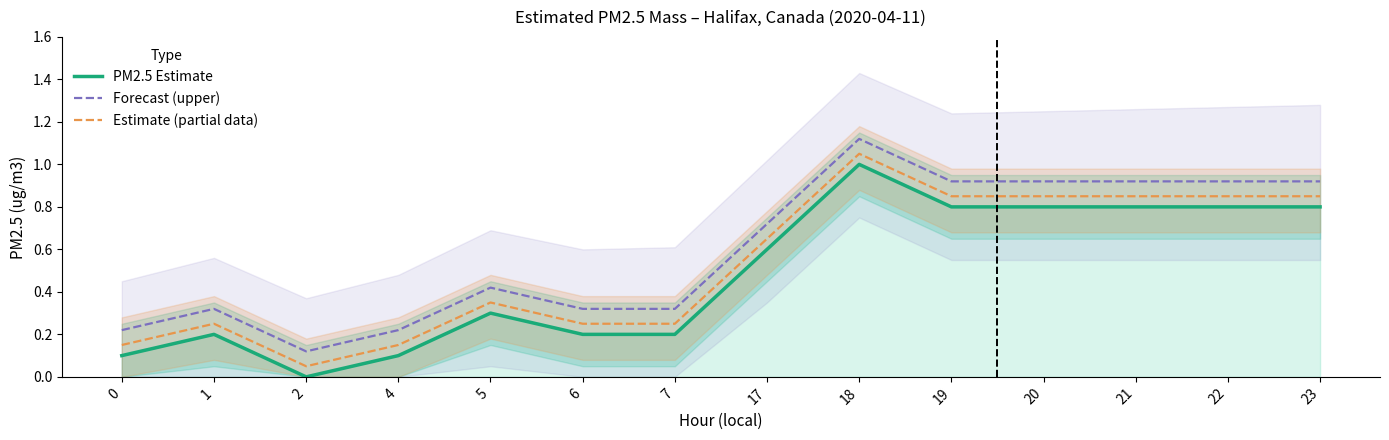

What is the value of the Estimate (partial data) point at the 4th from the left?

0.2